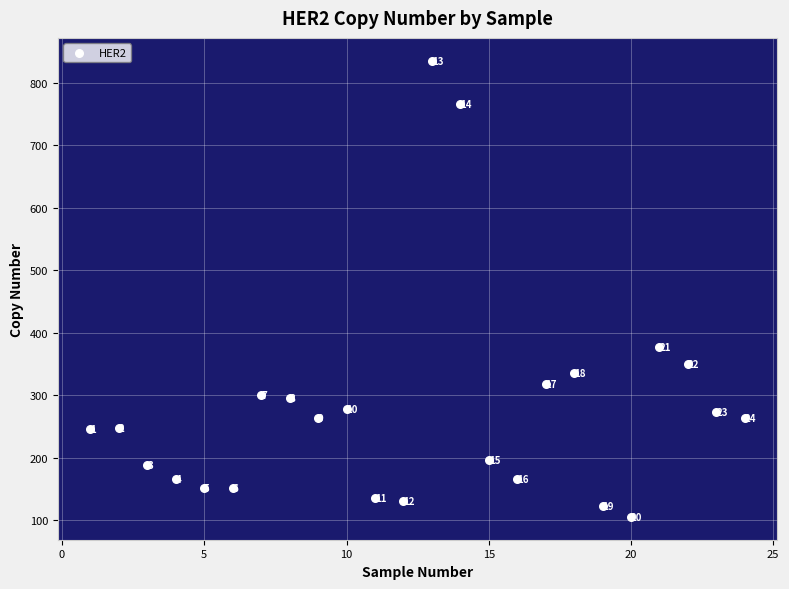

What Y value in the scatter plot is closest to 470?

377.3